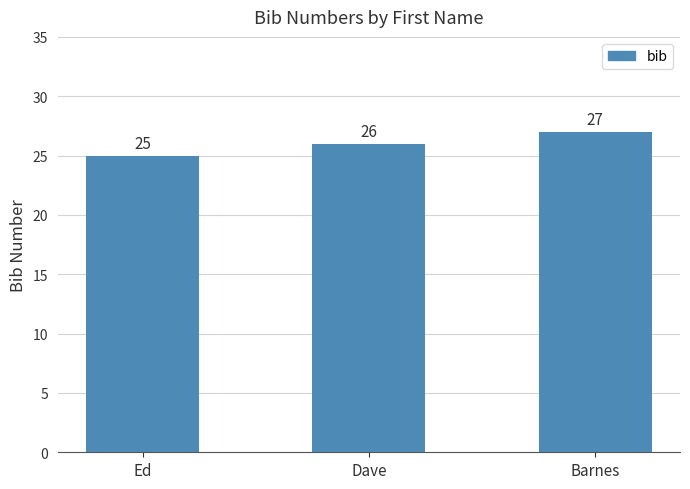

Reading right to left, what are all the values shown in this chart?

Barnes=27	Dave=26	Ed=25